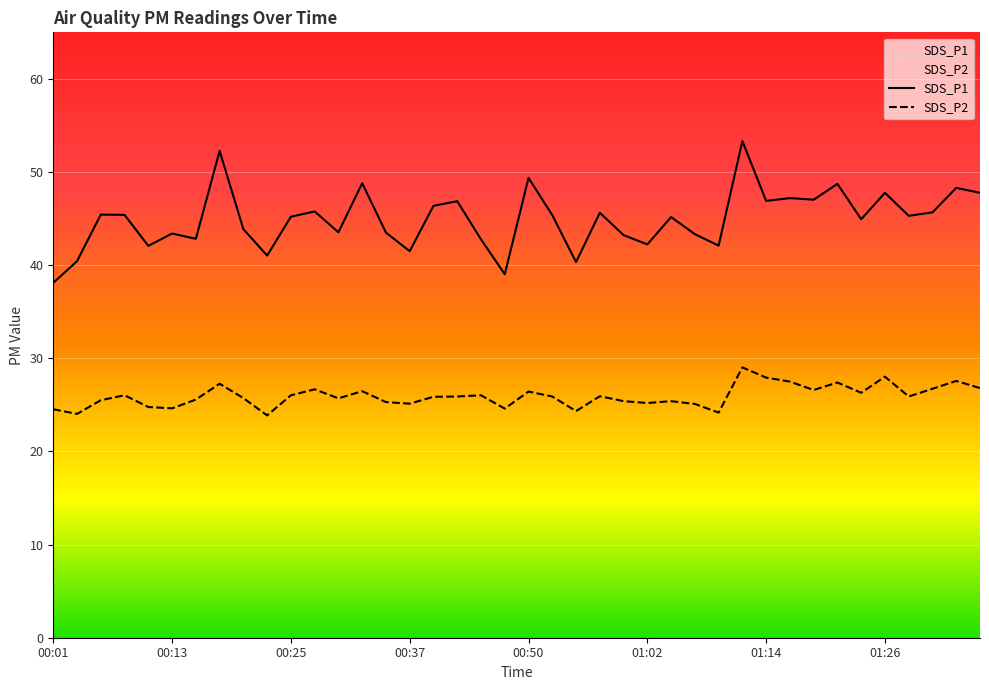

Rank the categories by SDS_P2 value from highest to lowest.

01:12, 01:26, 01:14, 01:34, 01:16, 01:21, 00:18, 01:36, 01:31, 00:28, 01:19, 00:33, 00:50, 01:24, 00:08, 00:25, 00:45, 00:57, 00:42, 00:52, 01:29, 00:40, 00:20, 00:30, 00:15, 00:06, 00:59, 01:04, 00:35, 01:02, 00:37, 01:07, 00:11, 00:13, 00:47, 00:01, 00:55, 01:09, 00:03, 00:23